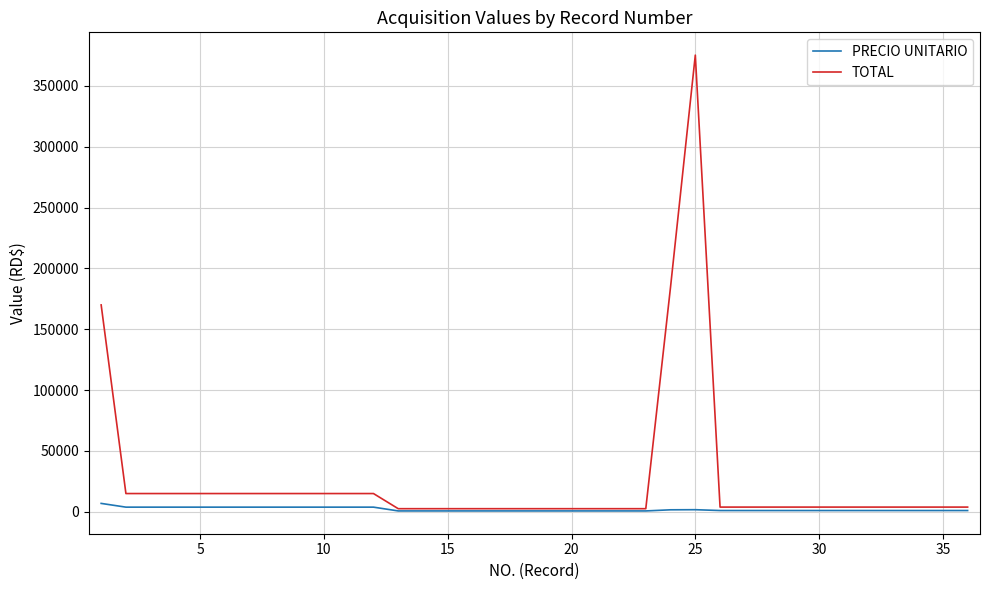

What is the highest value of the TOTAL series?

375375.0